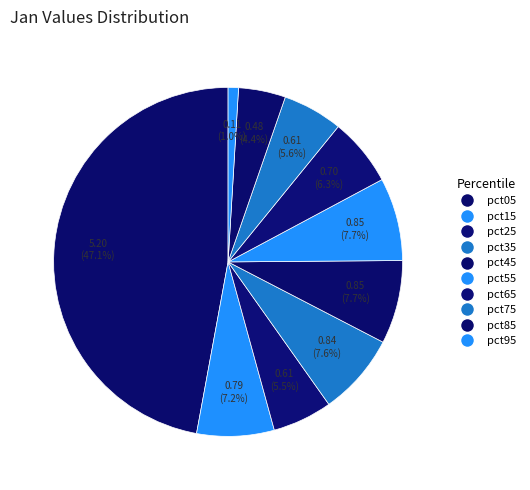

Count the number of slices in the pie.

10